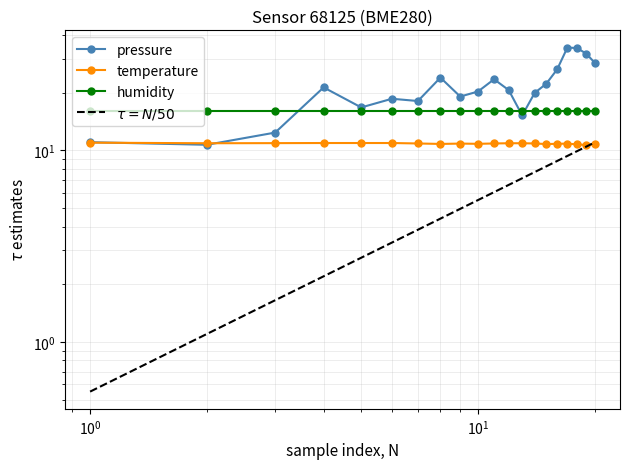

How many interior local valleys does the pressure series have?

5